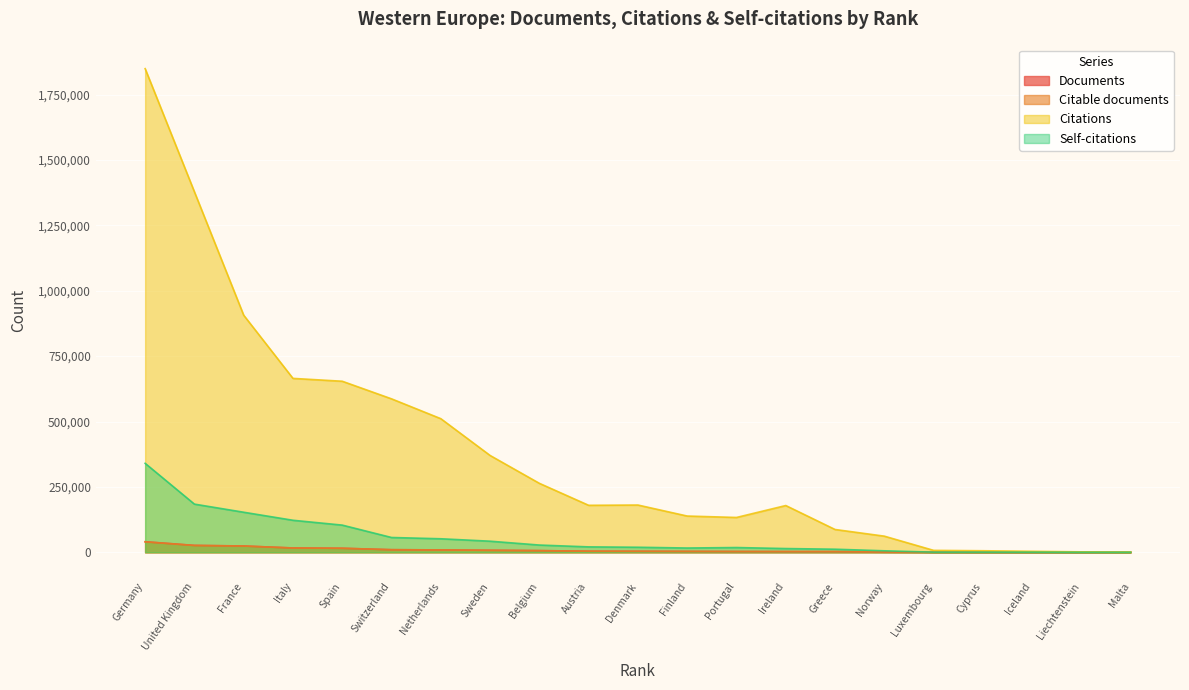

True or false: Self-citations and Documents intersect in this chart.

False